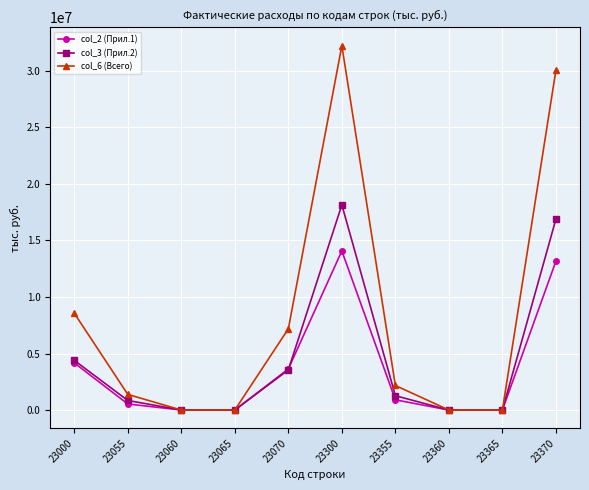

Reading left to right, extract all data points from this chart.

col_2 (Прил.1): 4170003	536002	0	0	3634001	14072780	903183	0	0	13169597
col_3 (Прил.2): 4394176	845433	0	0	3548743	18151753	1266846	0	0	16884907
col_6 (Всего): 8564179	1381435	0	0	7182744	32224533	2170029	0	0	30054504